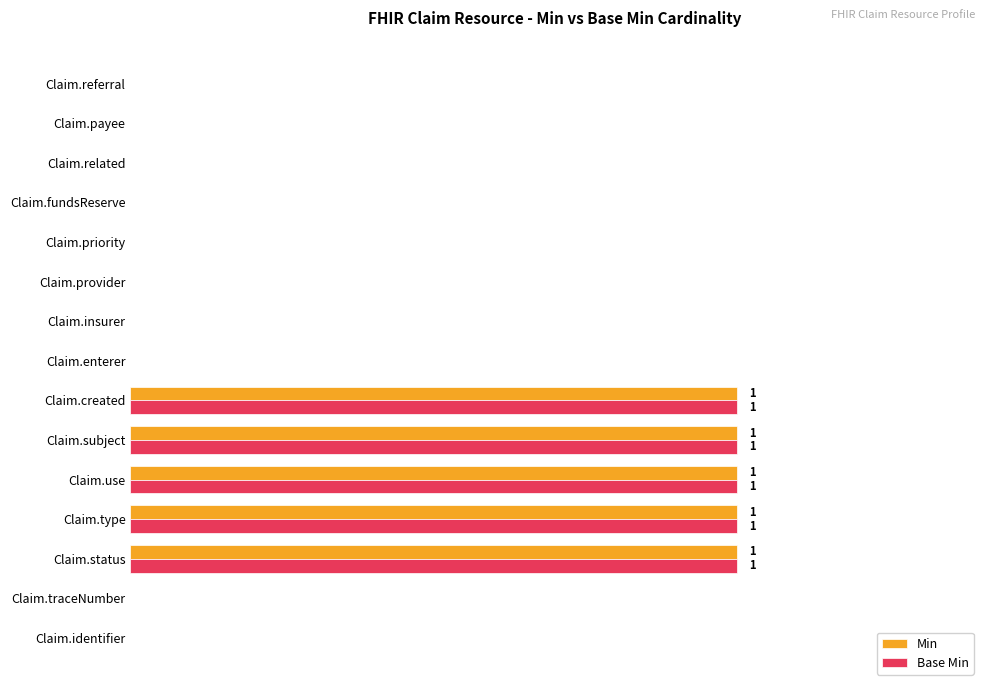

What are all the series names shown in the legend?

Min, Base Min